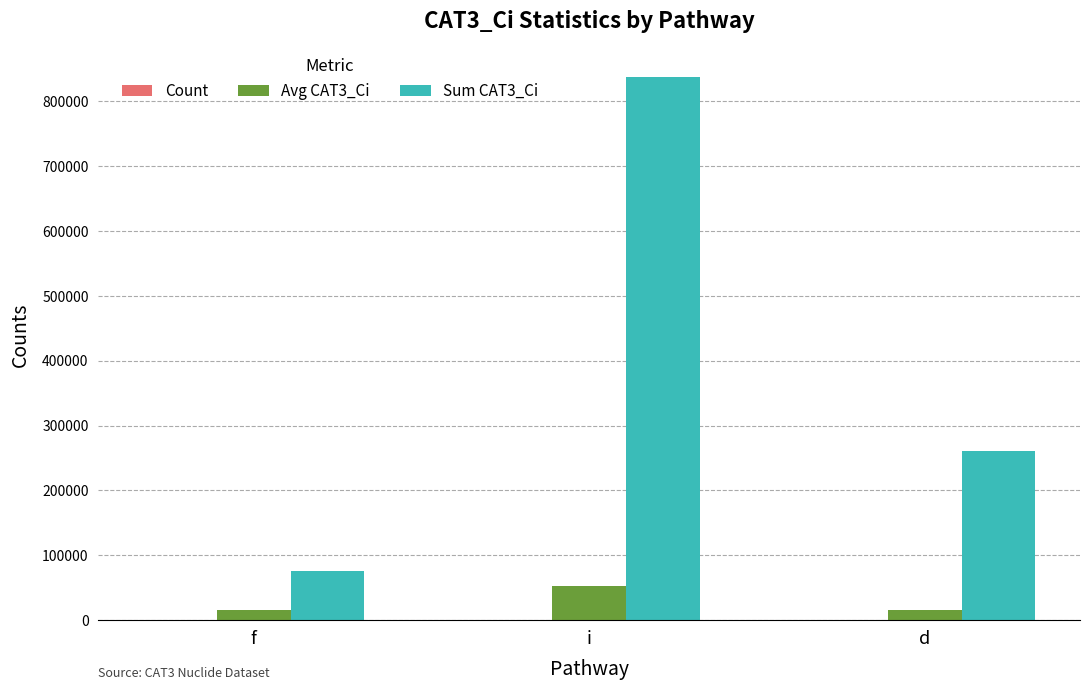

Which label corresponds to the largest value in the chart?

i